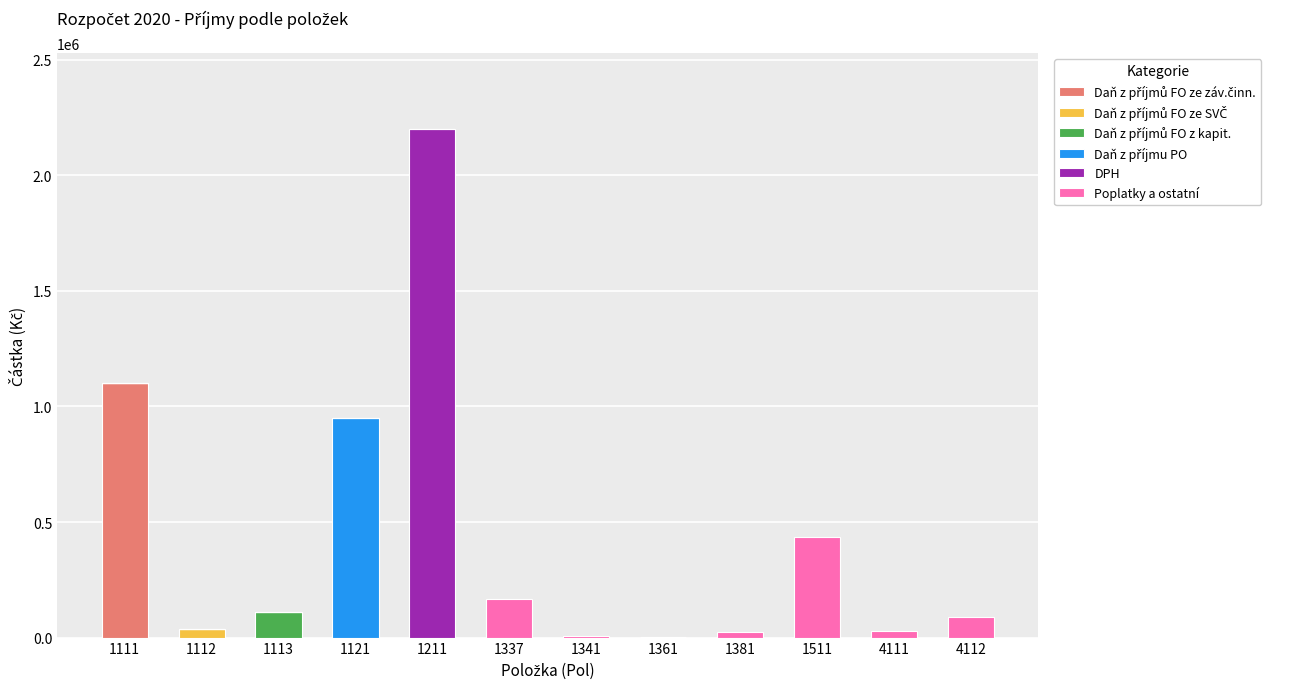

Are the bars grouped side by side (vs. stacked)?

No